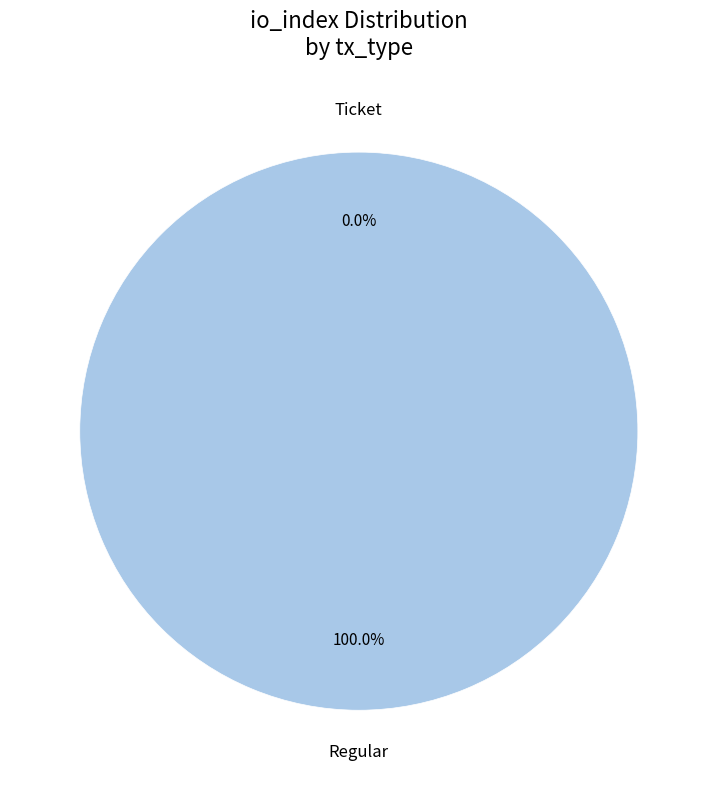

To the nearest percent, what is the difference between the Ticket and Regular slice percentages?

100%